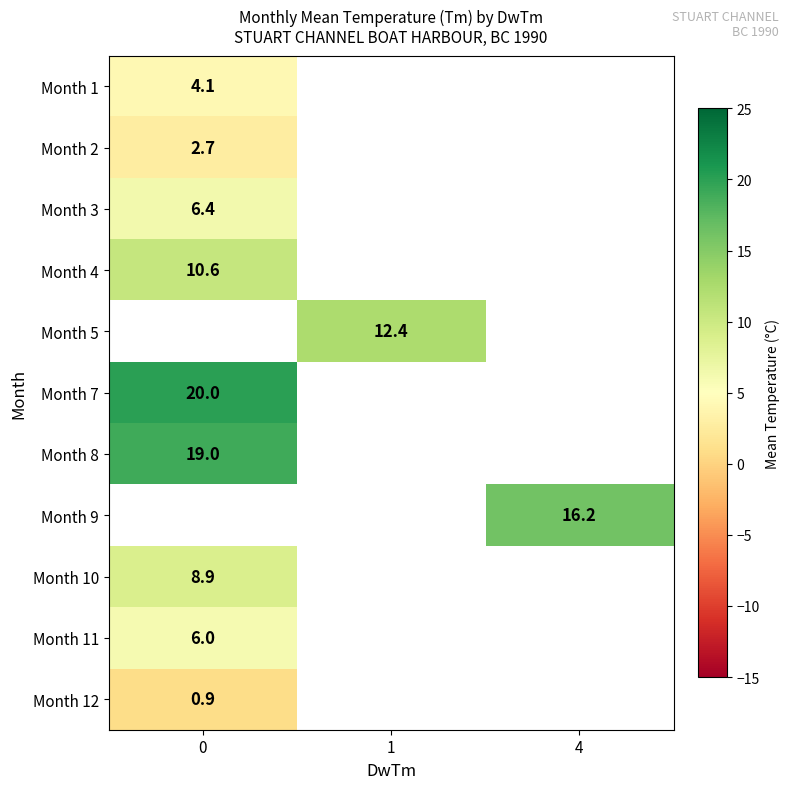

At how many categories does at least one series exceed 9?

3